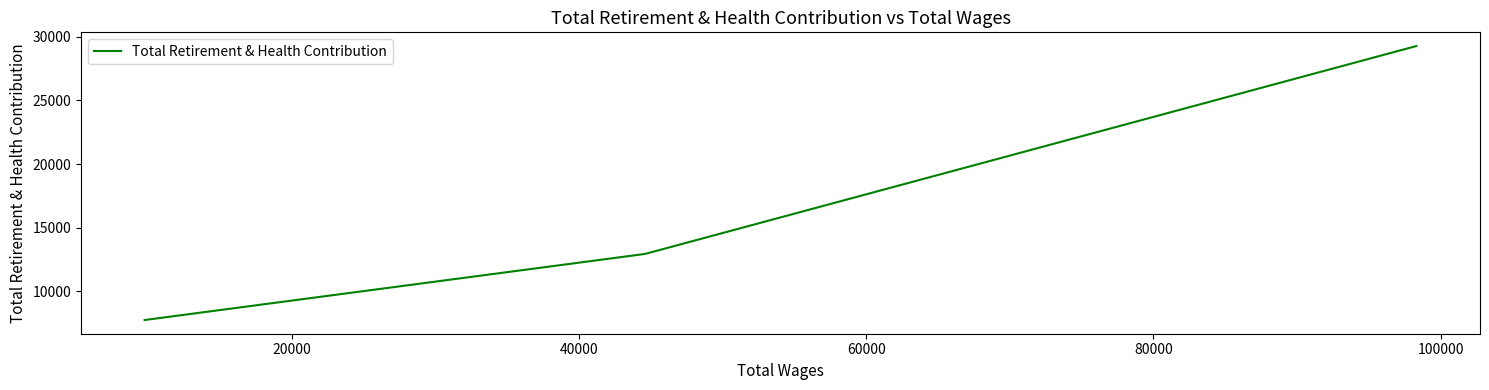

The value at 20000 is 6024. True or false?

False